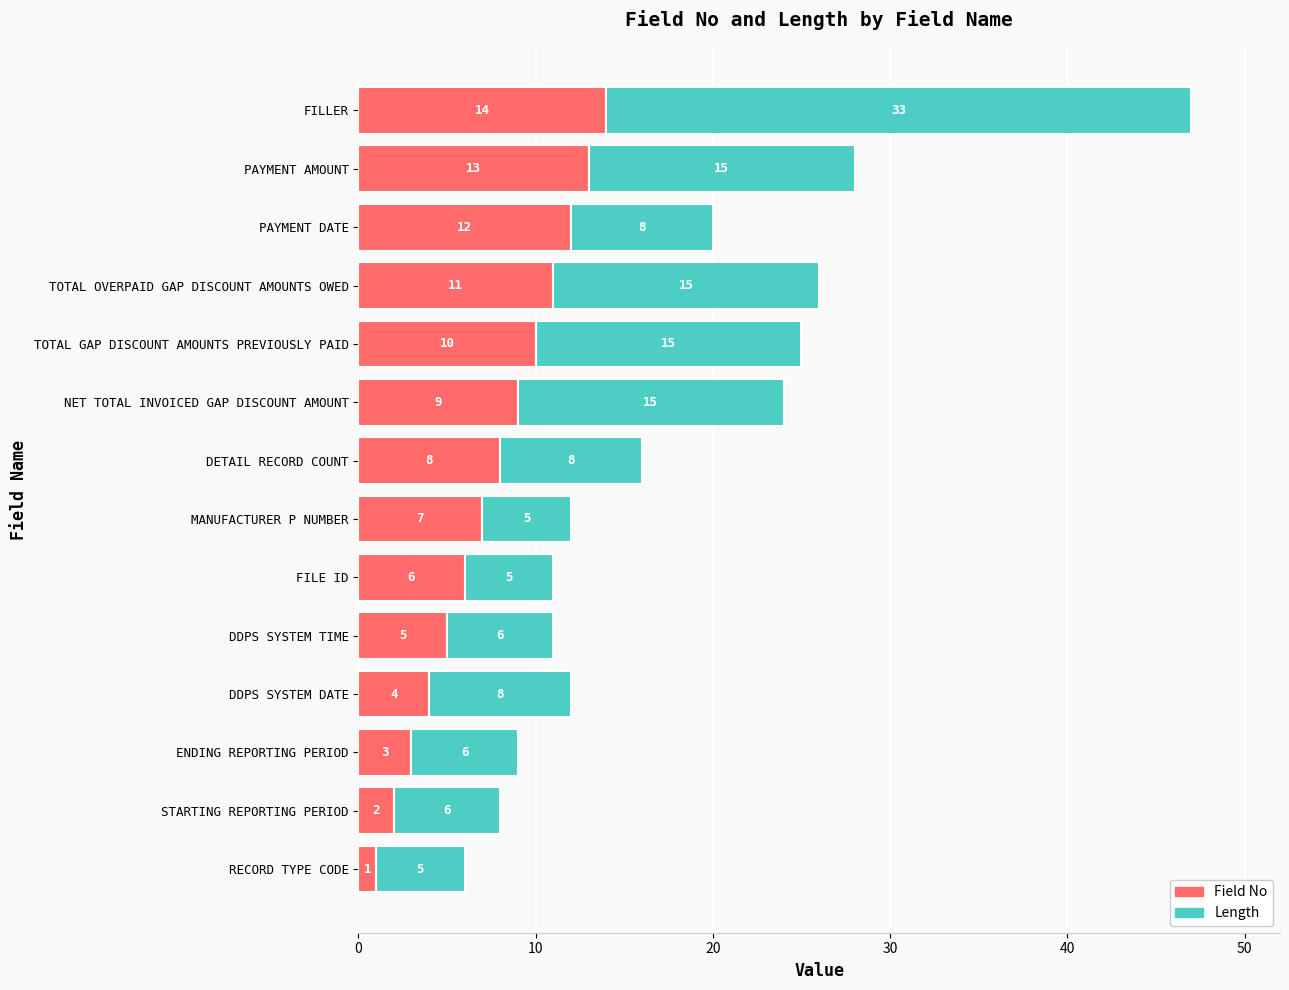

Rank the categories by Field No value from highest to lowest.

FILLER, PAYMENT AMOUNT, PAYMENT DATE, TOTAL OVERPAID GAP DISCOUNT AMOUNTS OWED, TOTAL GAP DISCOUNT AMOUNTS PREVIOUSLY PAID, NET TOTAL INVOICED GAP DISCOUNT AMOUNT, DETAIL RECORD COUNT, MANUFACTURER P NUMBER, FILE ID, DDPS SYSTEM TIME, DDPS SYSTEM DATE, ENDING REPORTING PERIOD, STARTING REPORTING PERIOD, RECORD TYPE CODE